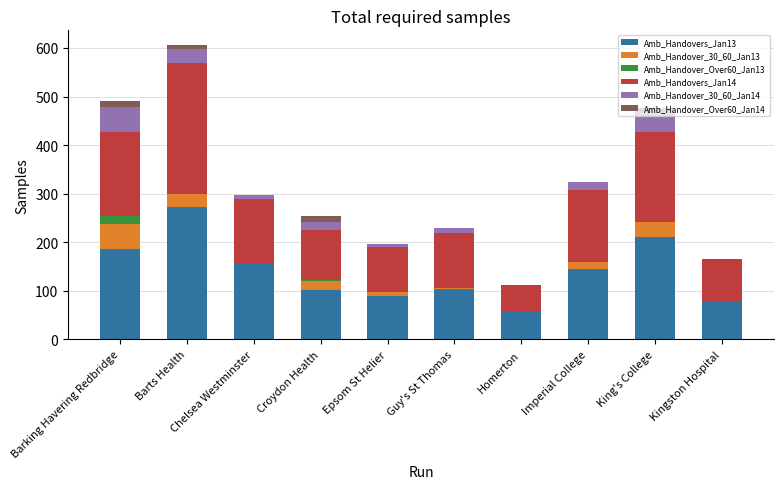

The Amb_Handovers_Jan13 series shows 25 at Epsom St Helier. True or false?

False